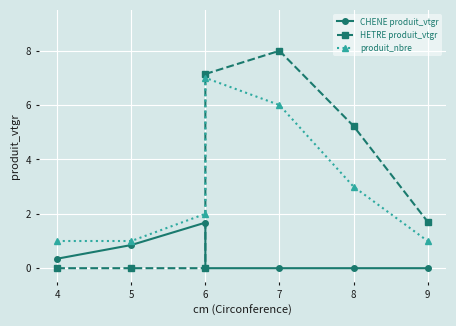

What is the greatest value displayed?

8.0